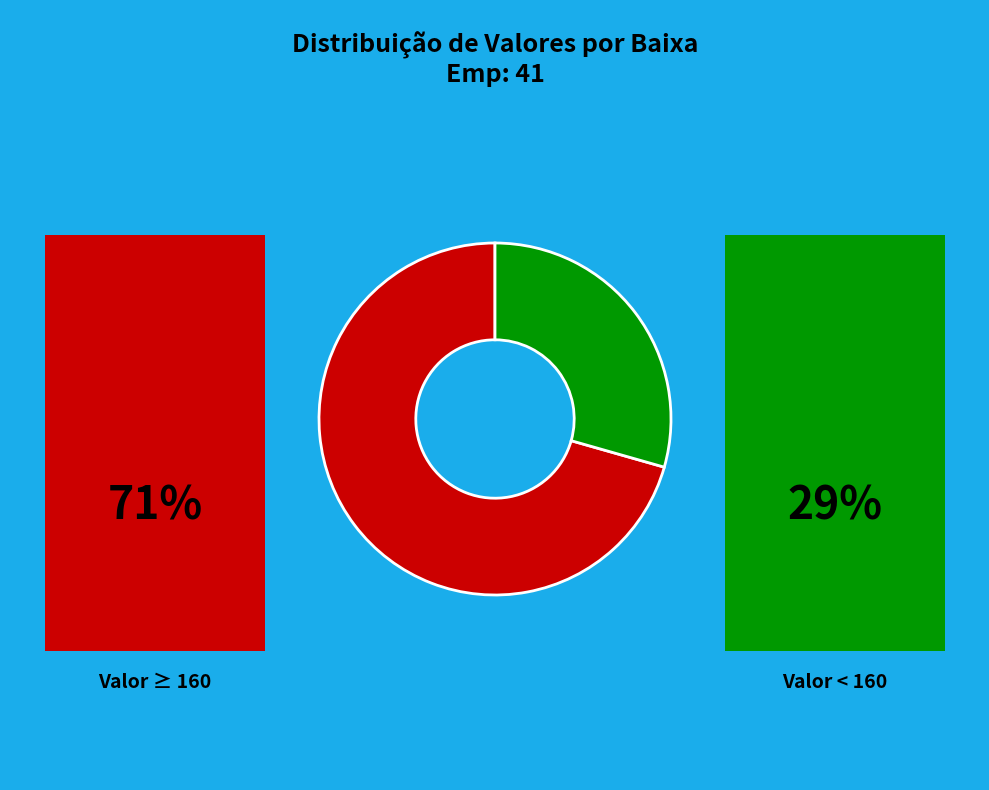

Is there any slice that represents more than half of the pie?

Yes